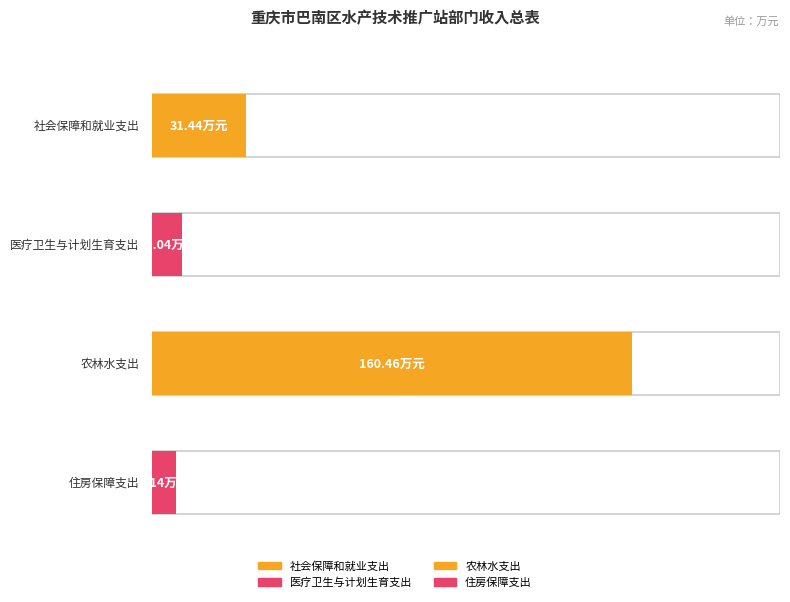

What is the greatest value displayed?

160.5